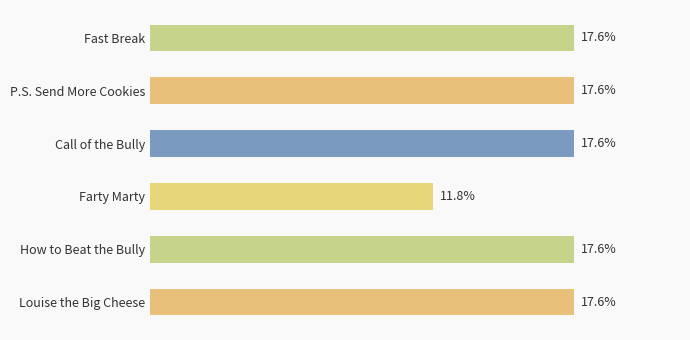

Where is the data nearest to the value 14?

Farty Marty